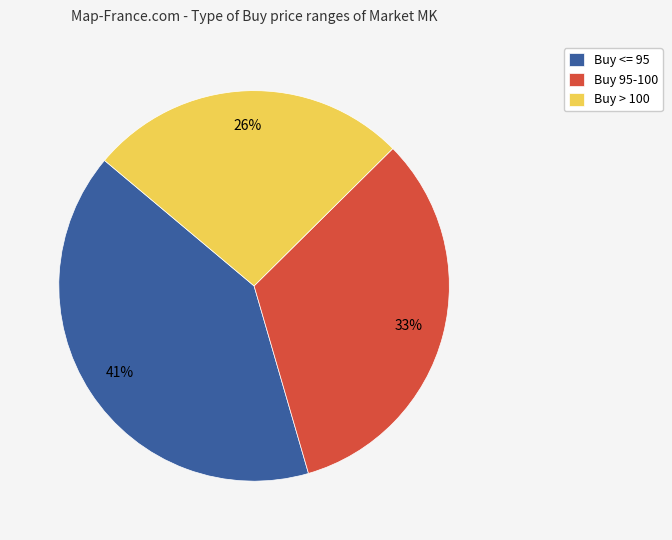

Rank the categories by value from highest to lowest.

Buy <= 95, Buy 95-100, Buy > 100